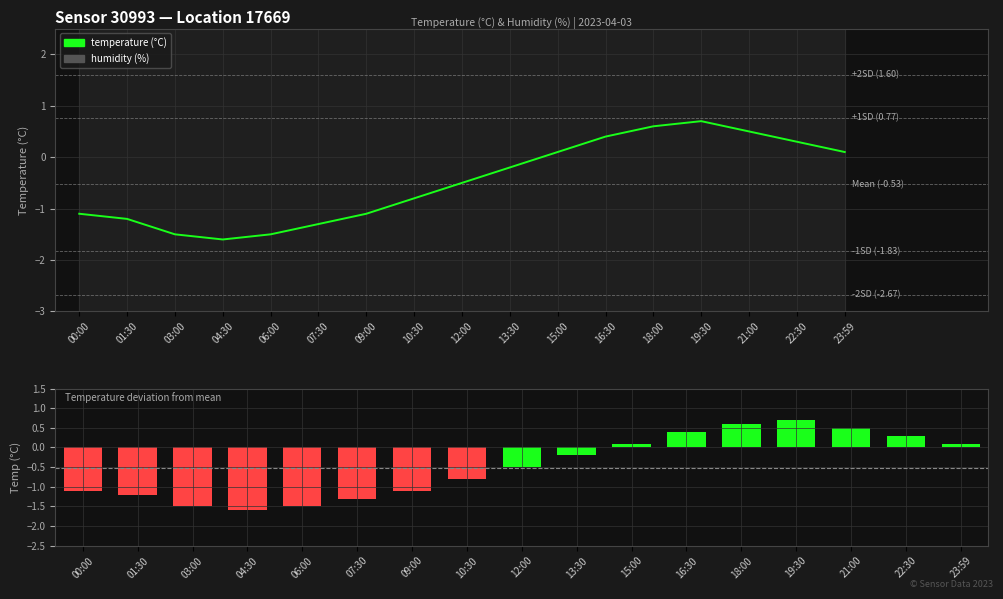

True or false: the data shows -0.1 at 13:30.

False